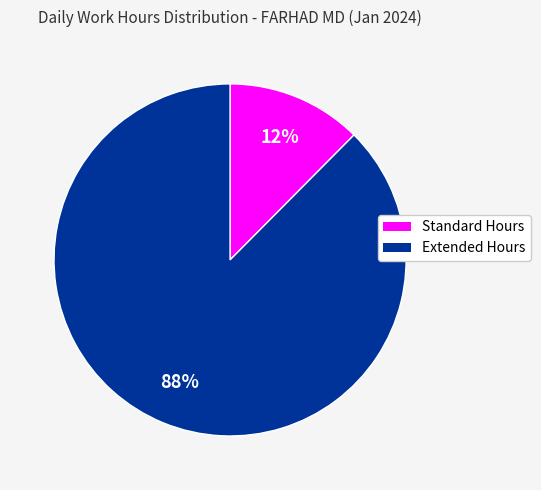

To the nearest percent, what is the average slice percentage?

50%